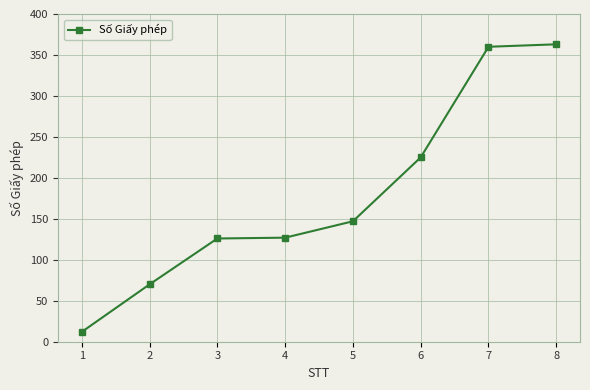

What is the change in value from 1 to 3?

+114